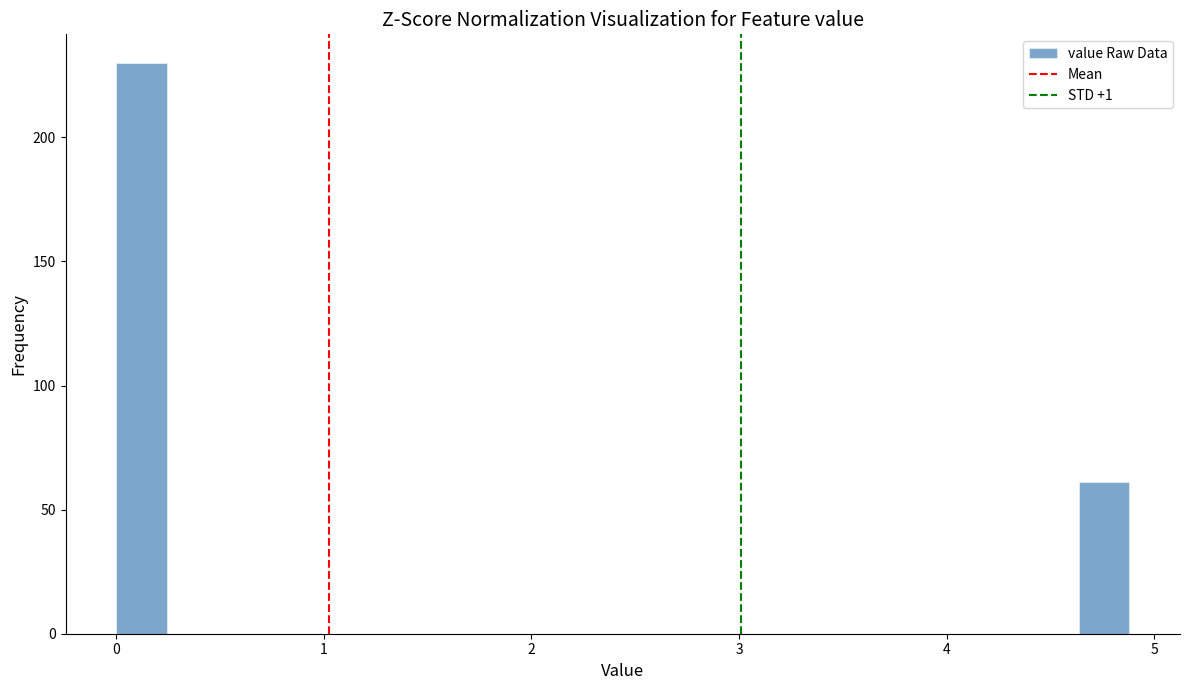

Read against the x-axis, roughly where is the centre of the tallest bar?

0.1